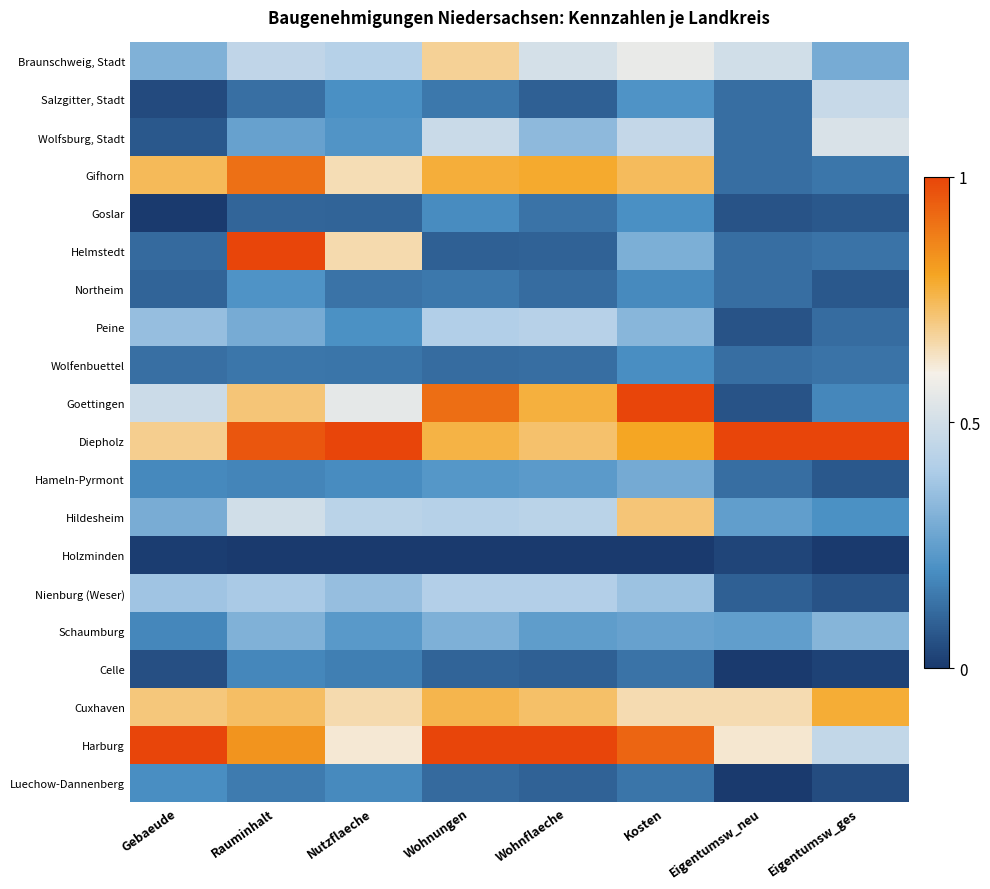

Which series has the largest total across all categories?

Diepholz